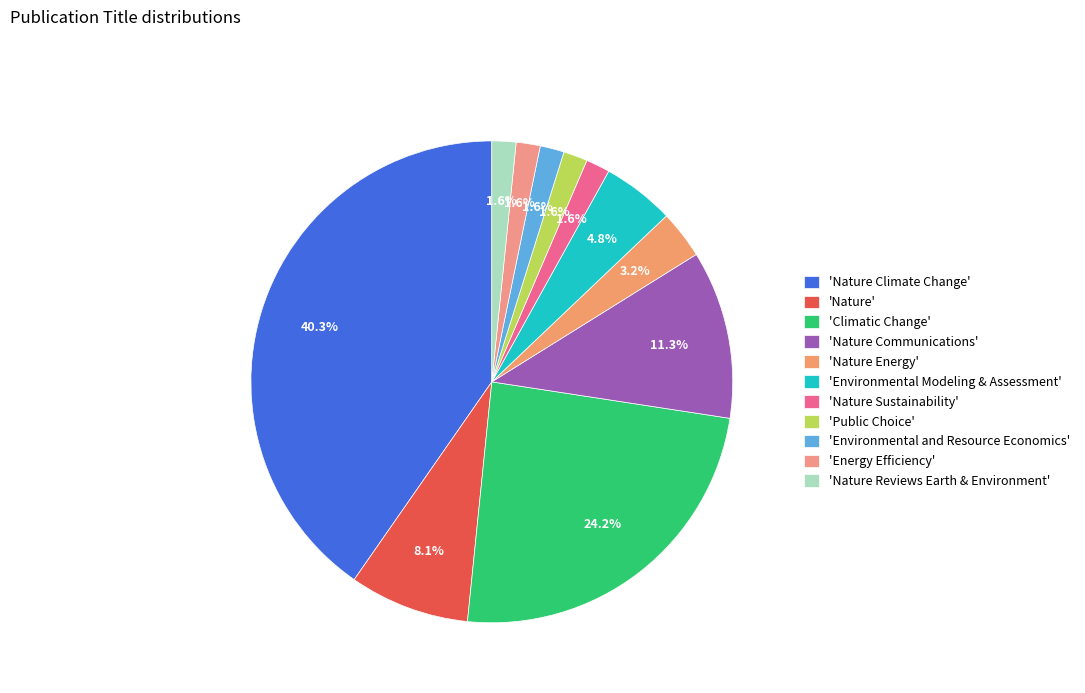

Rank the categories by value from highest to lowest.

Nature Climate Change, Climatic Change, Nature Communications, Nature, Environmental Modeling & Assessment, Nature Energy, Nature Sustainability, Public Choice, Environmental and Resource Economics, Energy Efficiency, Nature Reviews Earth & Environment